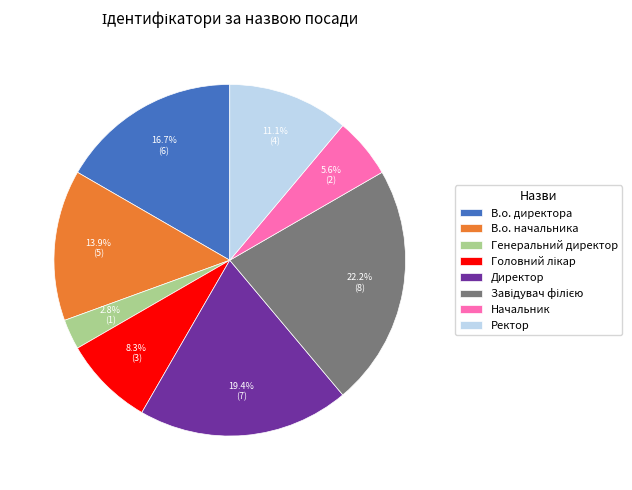

What percentage is NOT represented by В.о. директора?

83.3%